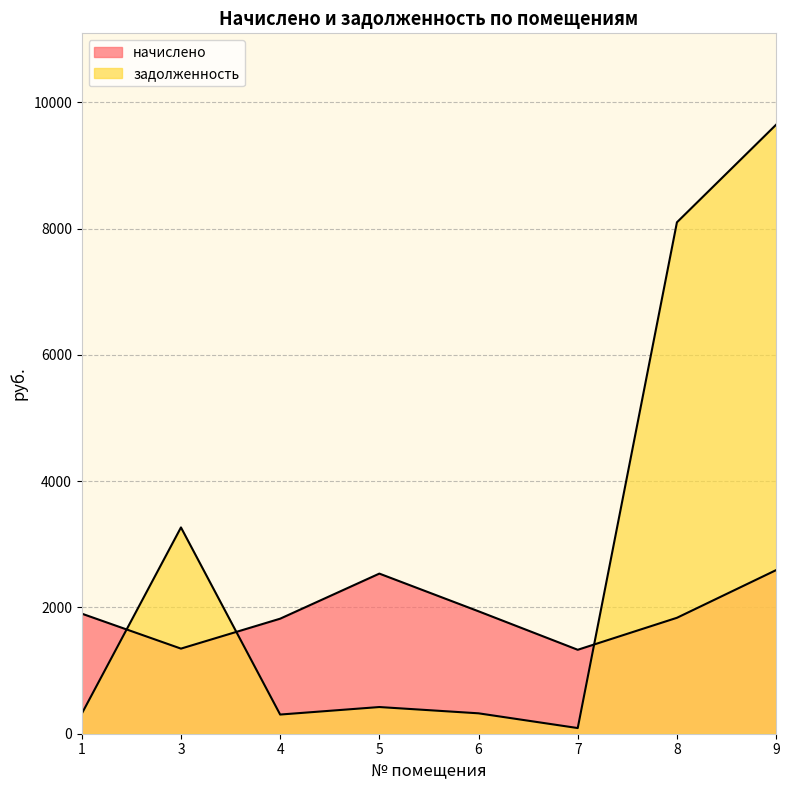

What is the value of the задолженность point at the 8th from the left?

9647.0